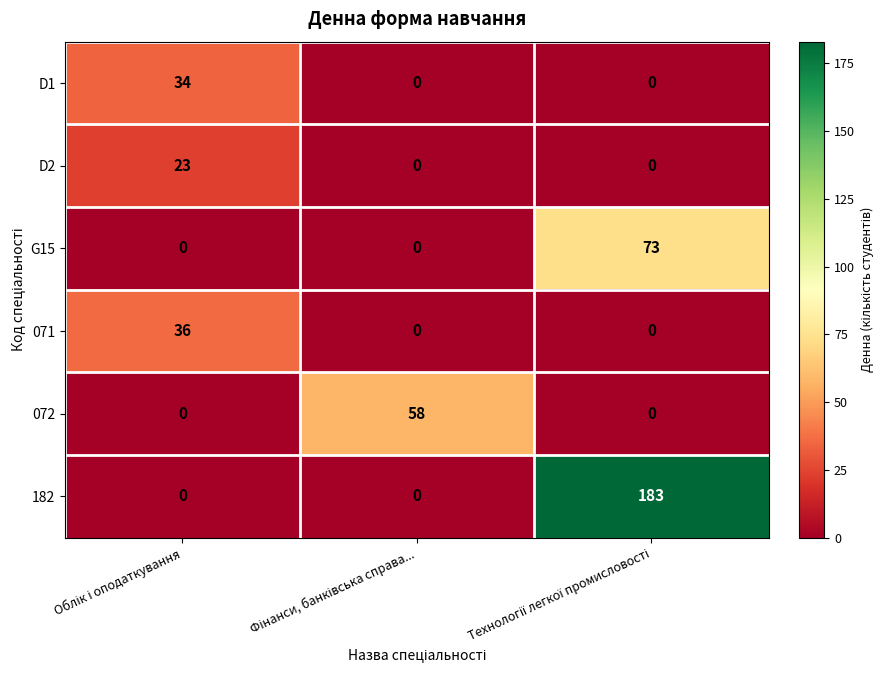

Count the number of categories in the chart.

3